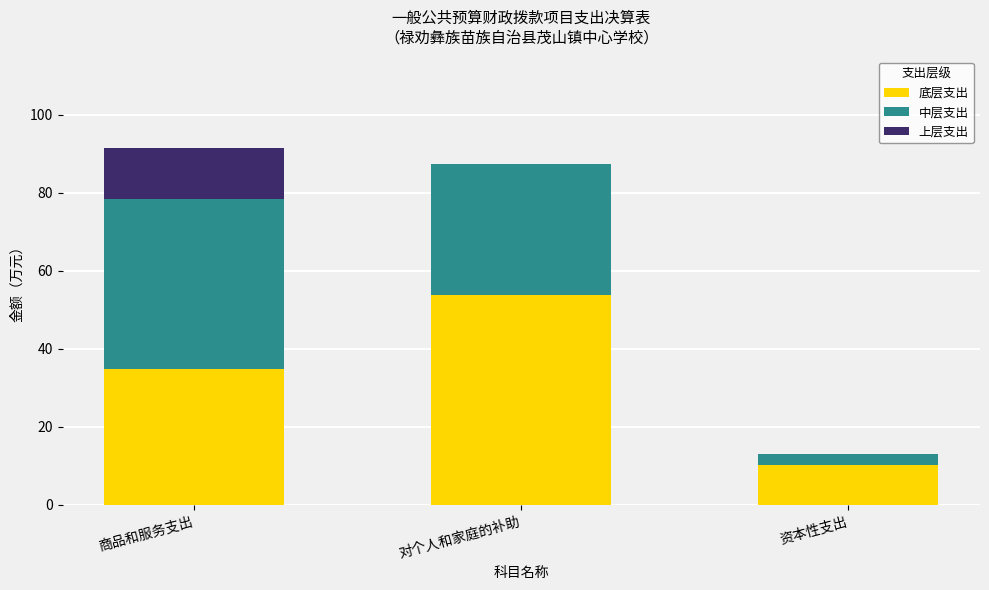

What value does the 底层支出 series have at 商品和服务支出?

34.7